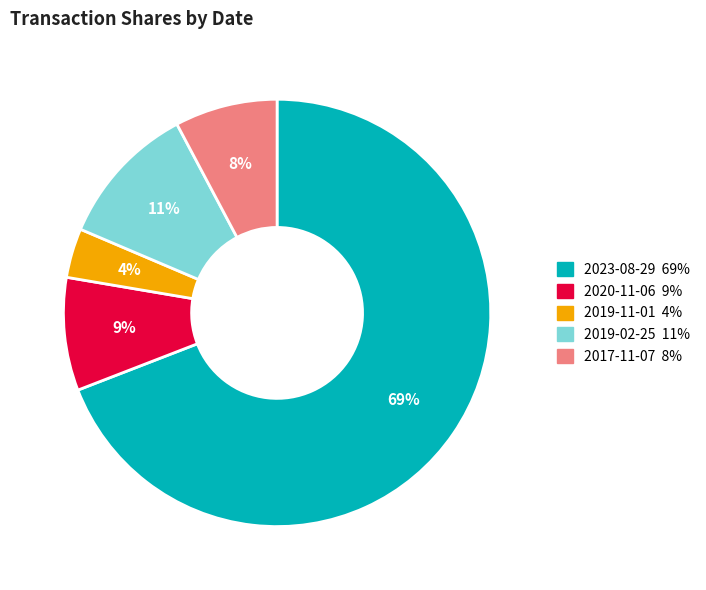

What percentage is the 2020-11-06 slice, to the nearest percent?

9%